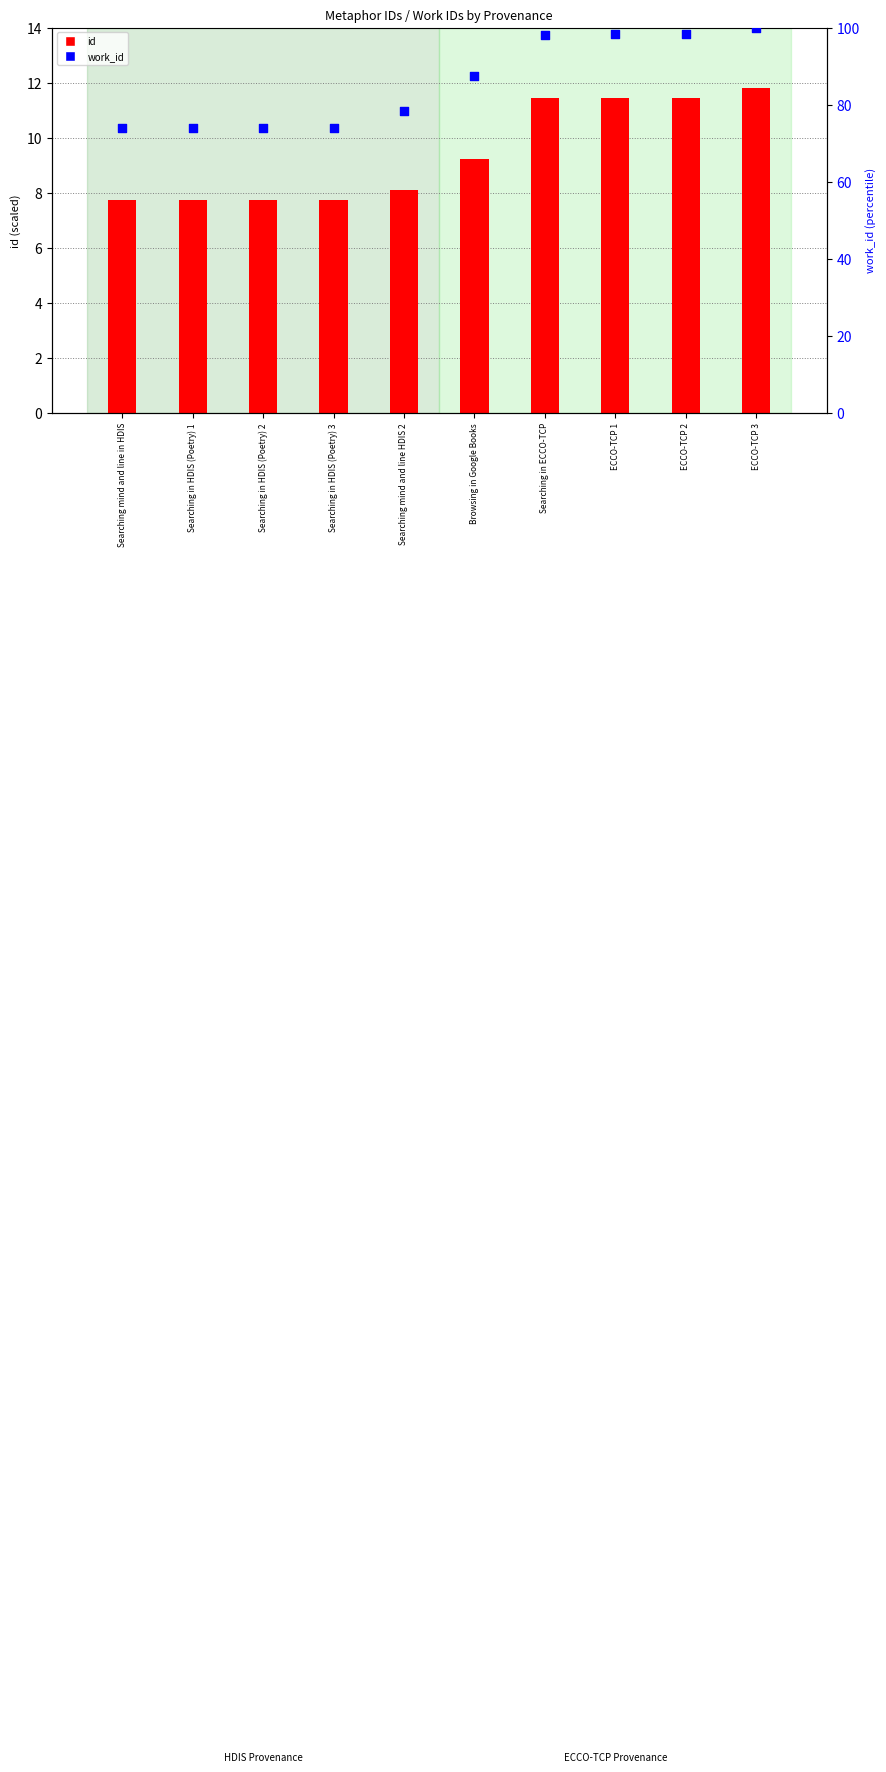

Which series has the largest Y range (max minus min)?

work_id